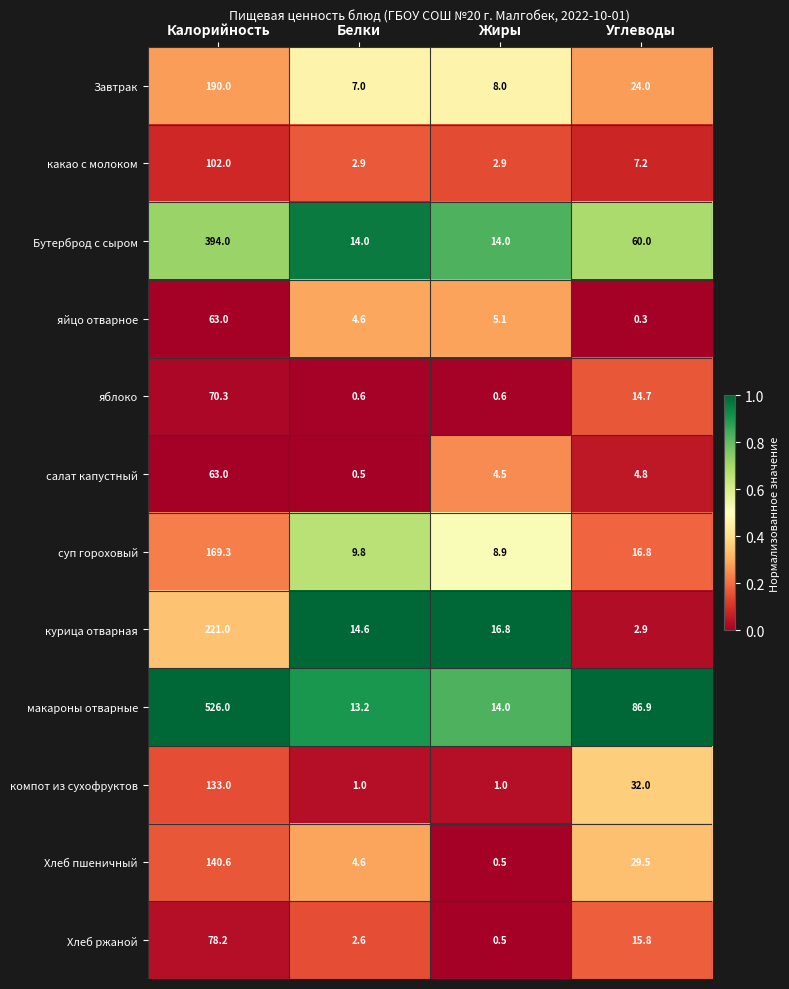

Which series has the largest total across all categories?

макароны отварные